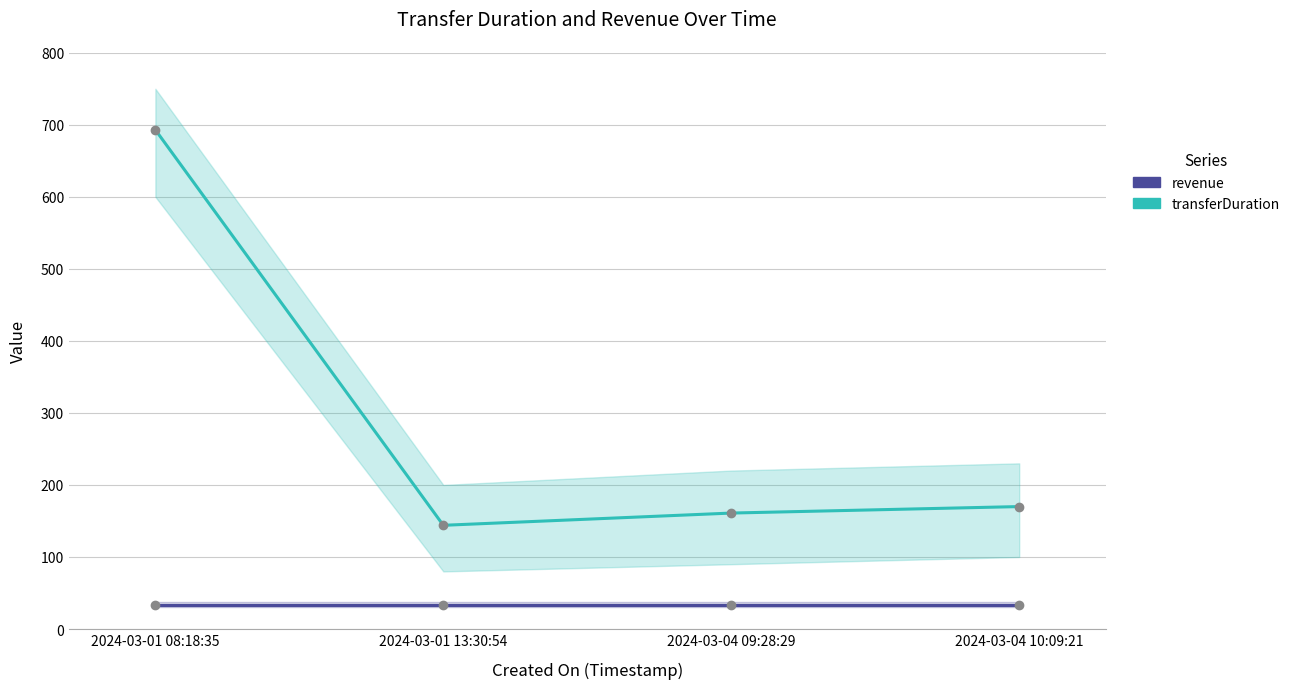

Reading left to right, what are all the values shown in this chart?

transferDuration: 693	144	161	170
revenue: 34	34	34	34